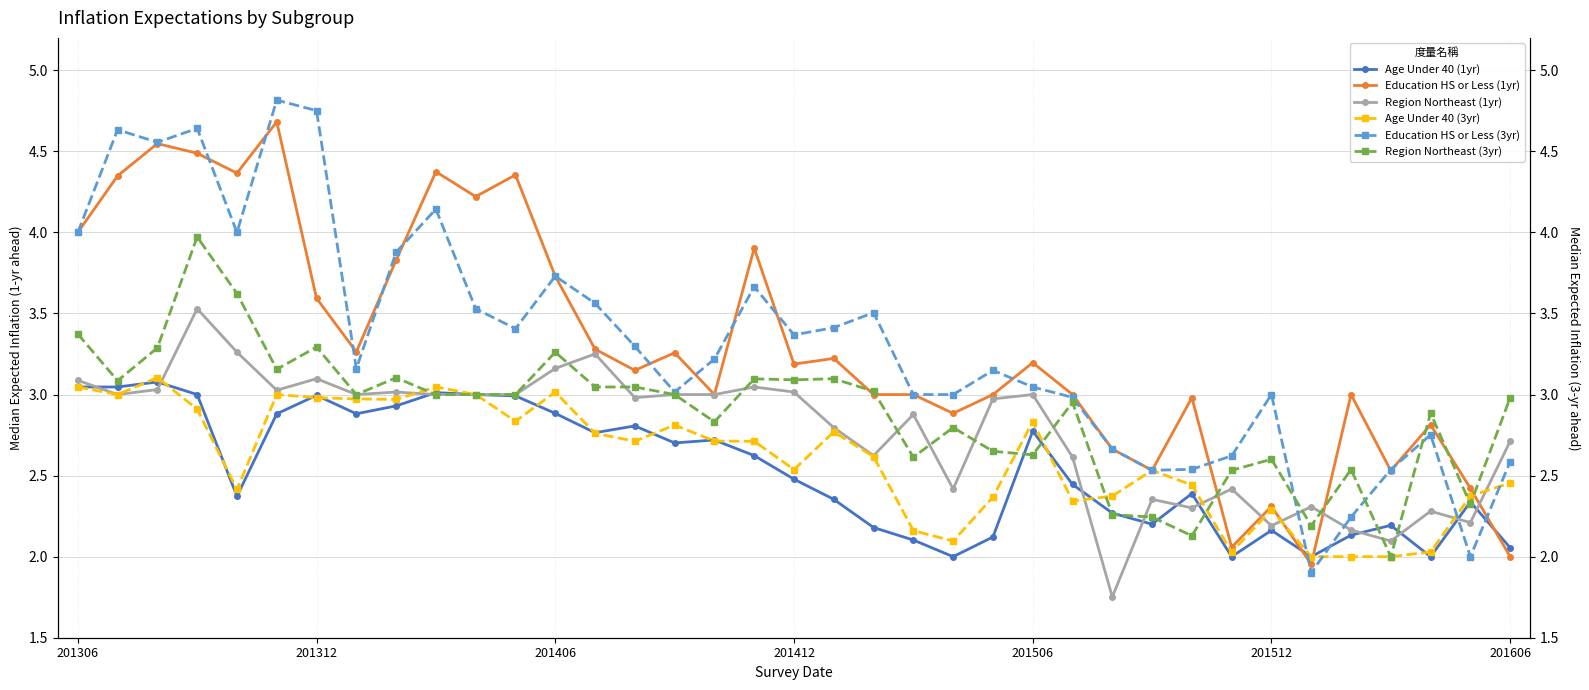

How many categories are shown in the chart?

37